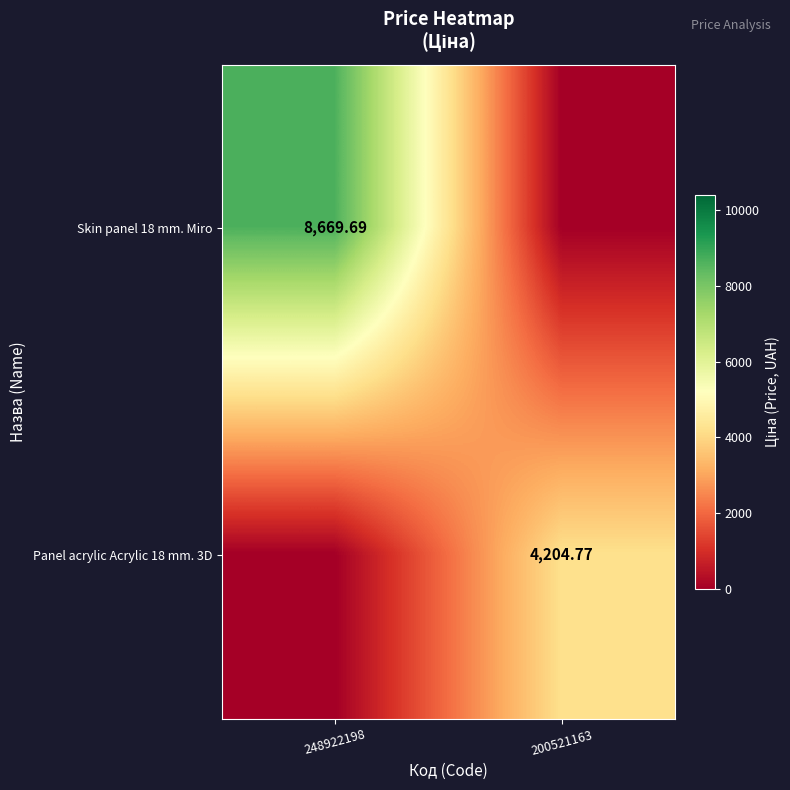

How many distinct data groups are displayed?

2